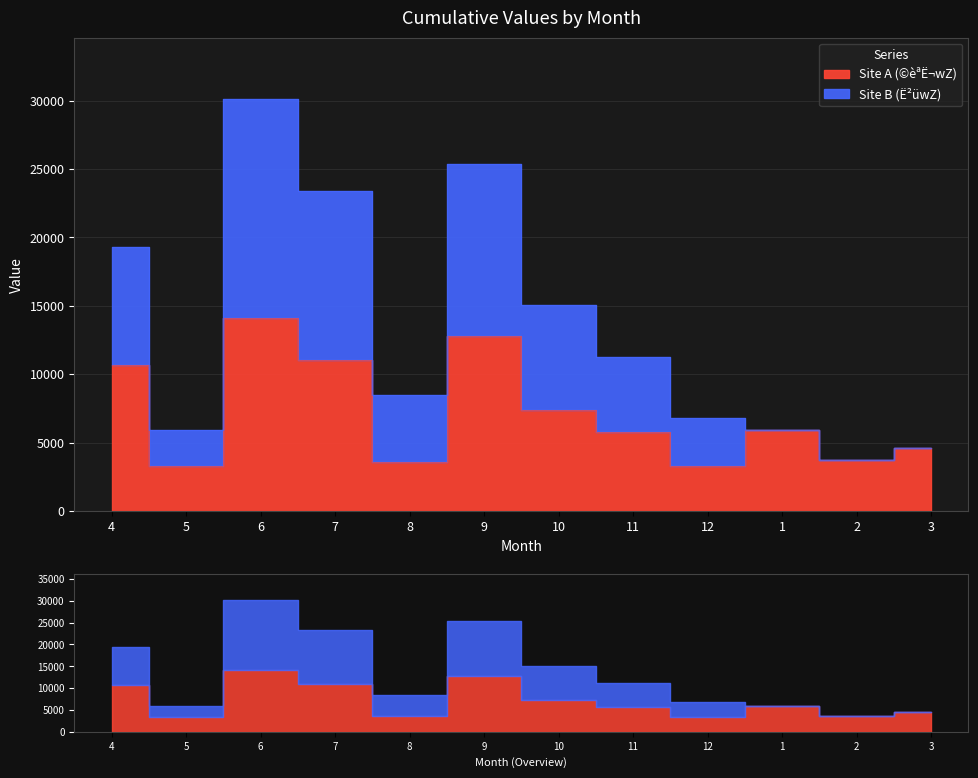

What is the sum of the Site B (Ë²üwZ) values at 2 and 7?

27120